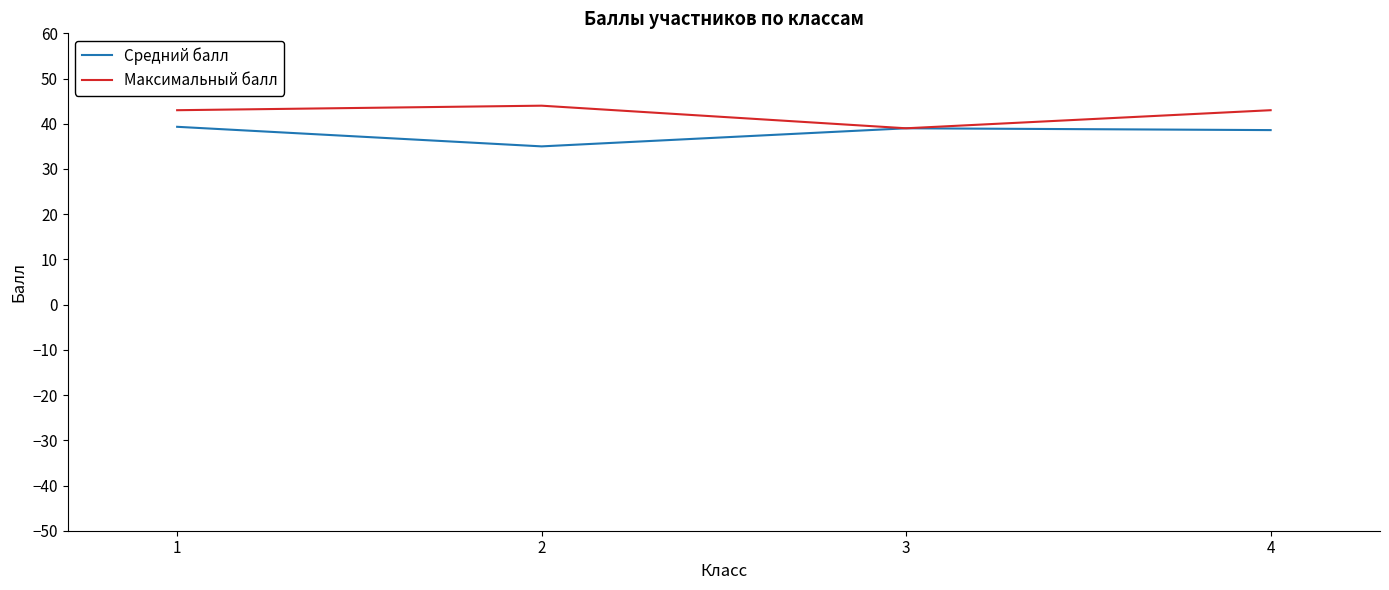

List the series in order of their peak value, highest first.

Максимальный балл, Средний балл